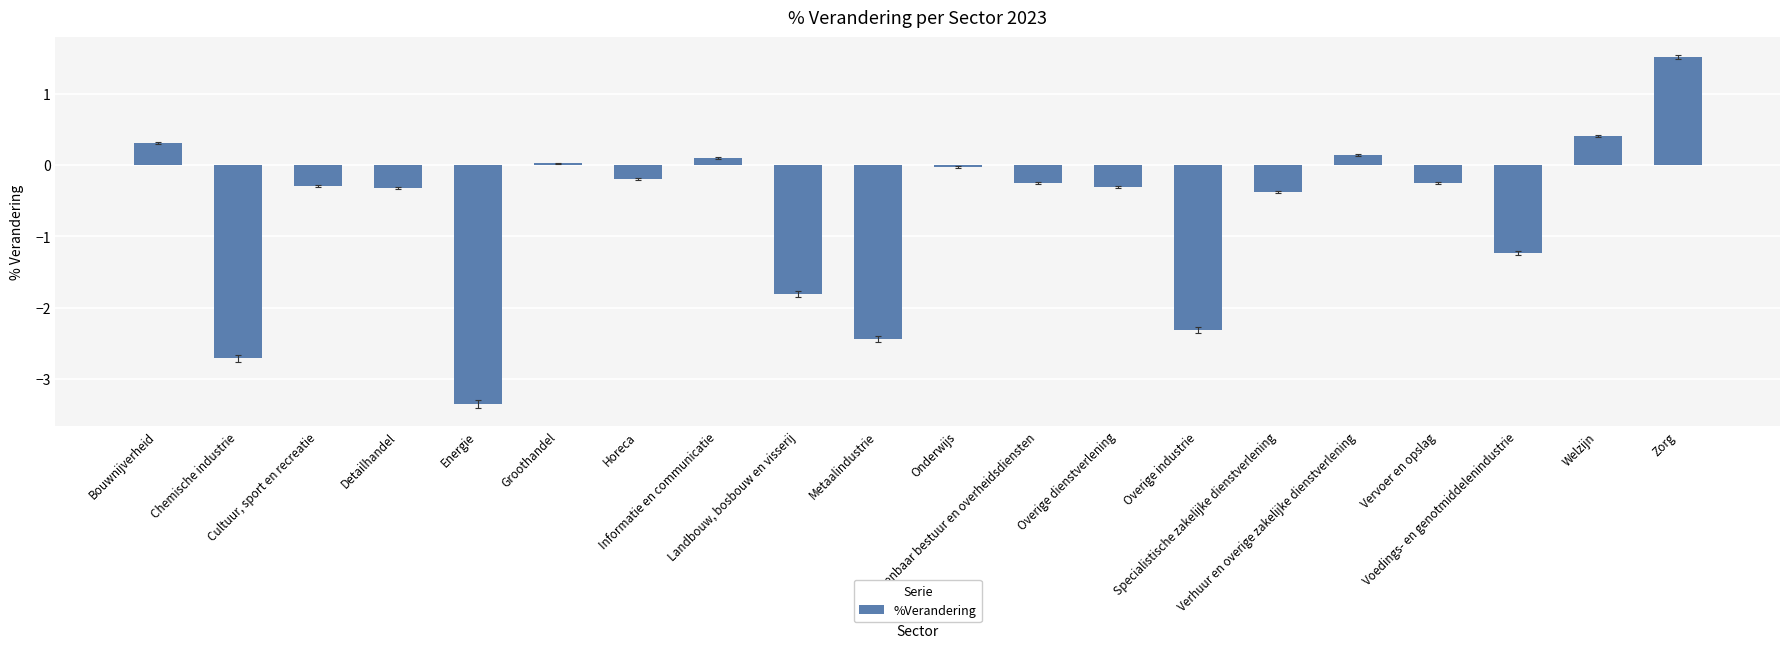

How many data points does each series have?

20